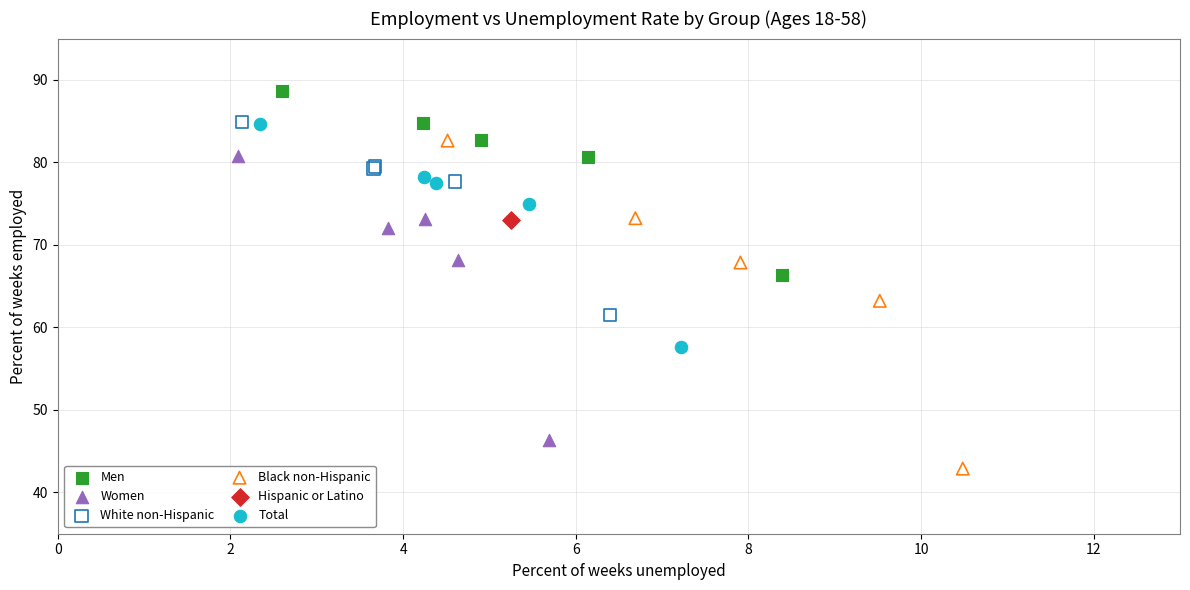

What are all the series names shown in the legend?

Men, Women, White non-Hispanic, Black non-Hispanic, Hispanic or Latino, Total